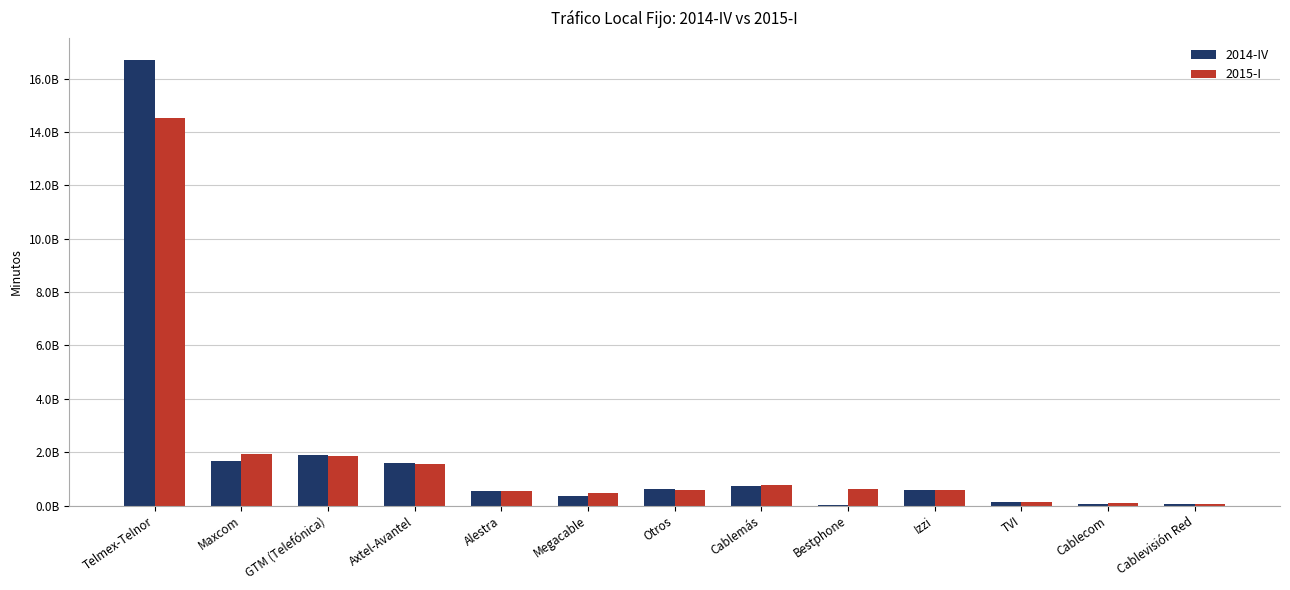

Rank the categories by 2014-IV value from lowest to highest.

Bestphone, Cablevisión Red, Cablecom, TVI, Megacable, Alestra, Izzi, Otros, Cablemás, Axtel-Avantel, Maxcom, GTM (Telefónica), Telmex-Telnor